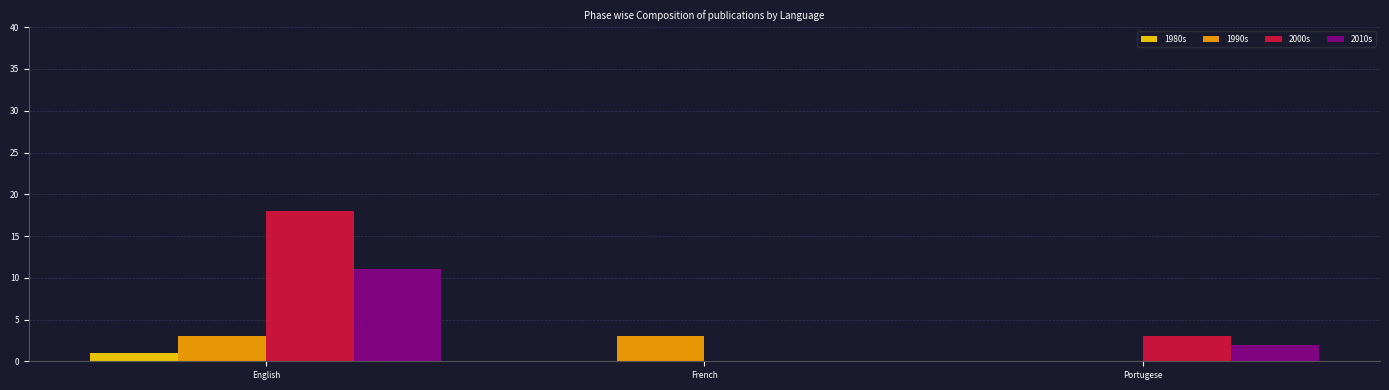

What is the maximum value shown in the chart?

18